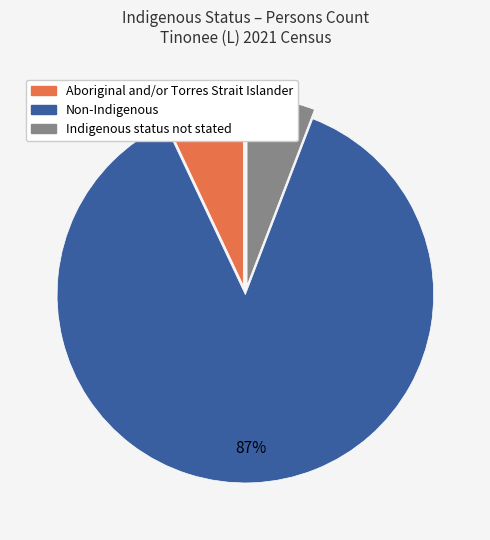

To the nearest percent, what is the difference between the Non-Indigenous and Aboriginal and/or Torres Strait Islander slice percentages?

80%